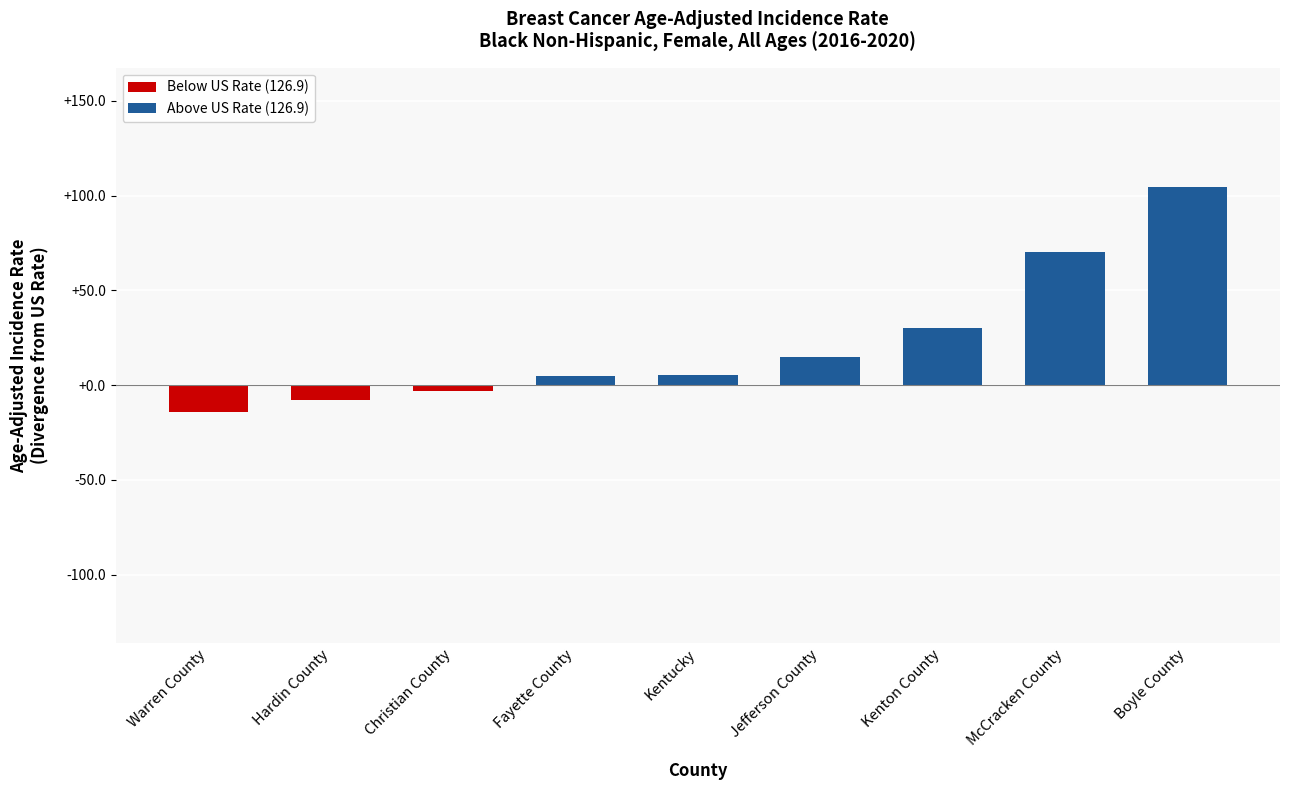

At which label is the value closest to 45?

Kenton County